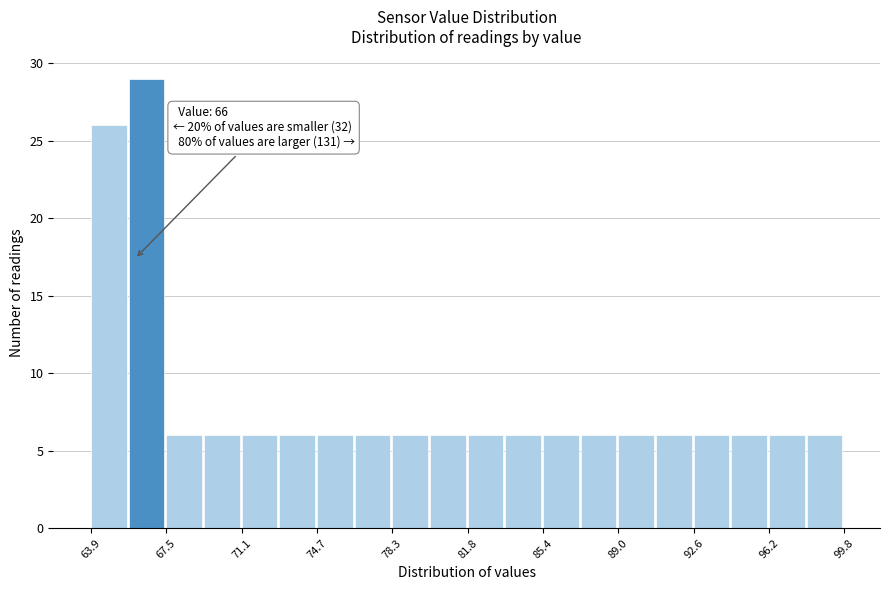

Read against the x-axis, roughly where is the centre of the tallest bar?

66.5